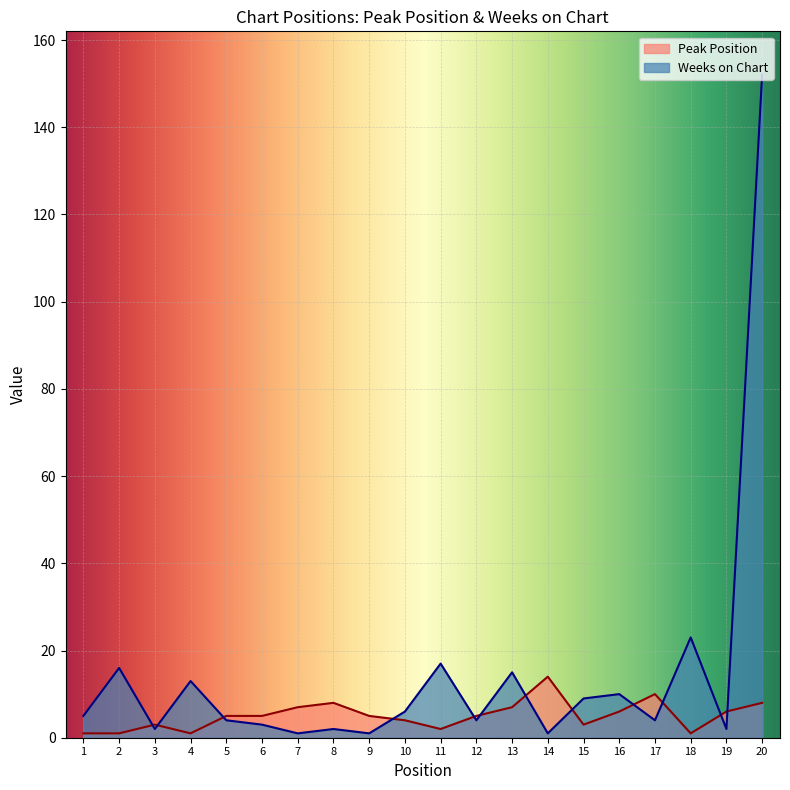

Is the value of Weeks on Chart at 19 greater than the value of Peak Position at 14?

No